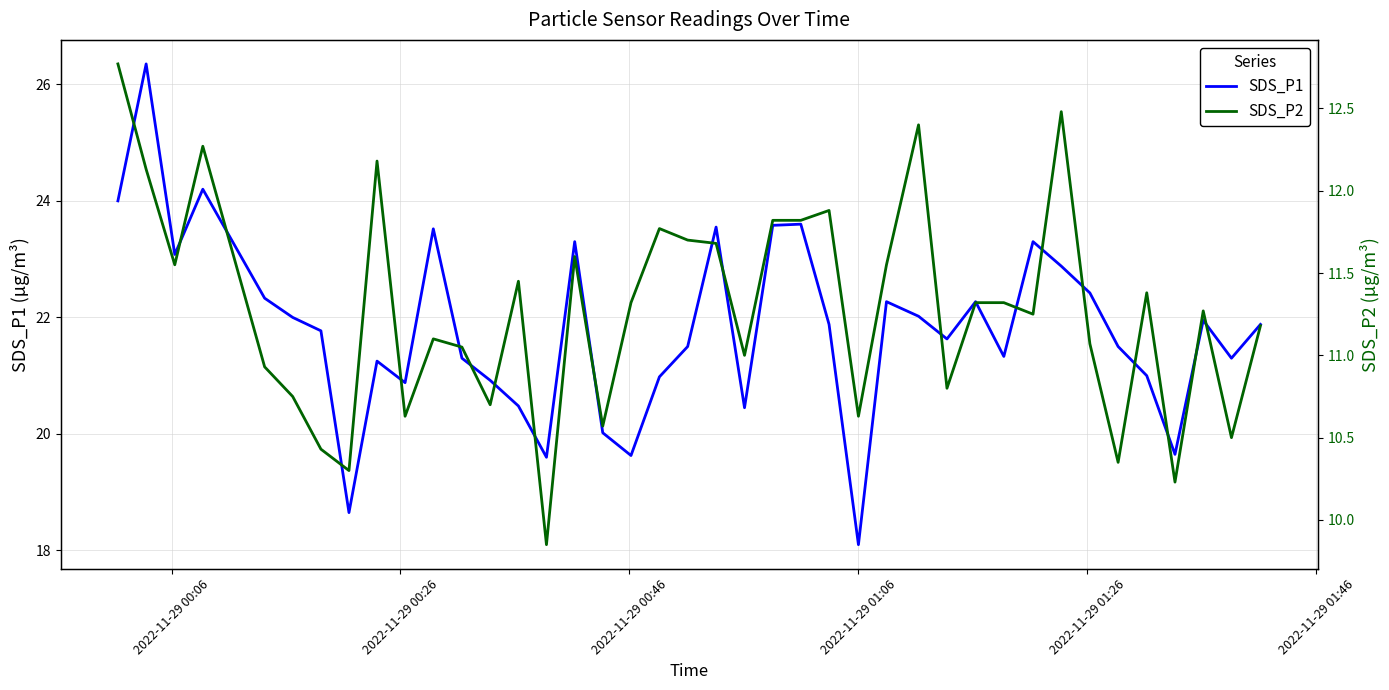

Reading left to right, list all the values displayed in this chart.

SDS_P1: 24.0	26.4	23.1	24.2	22.3	22.0	21.8	18.6	21.2	20.9	23.5	21.3	20.9	20.5	19.6	23.3	20.0	19.6	21.0	21.5	23.6	20.4	23.6	23.6	21.9	18.1	22.3	22.0	21.6	22.3	21.3	23.3	22.9	22.4	21.5	21.0	19.6	21.9	21.3	21.9
SDS_P2: 12.8	12.1	11.6	12.3	10.9	10.8	10.4	10.3	12.2	10.6	11.1	11.1	10.7	11.4	9.8	11.6	10.6	11.3	11.8	11.7	11.7	11.0	11.8	11.8	11.9	10.6	11.6	12.4	10.8	11.3	11.3	11.2	12.5	11.1	10.3	11.4	10.2	11.3	10.5	11.2